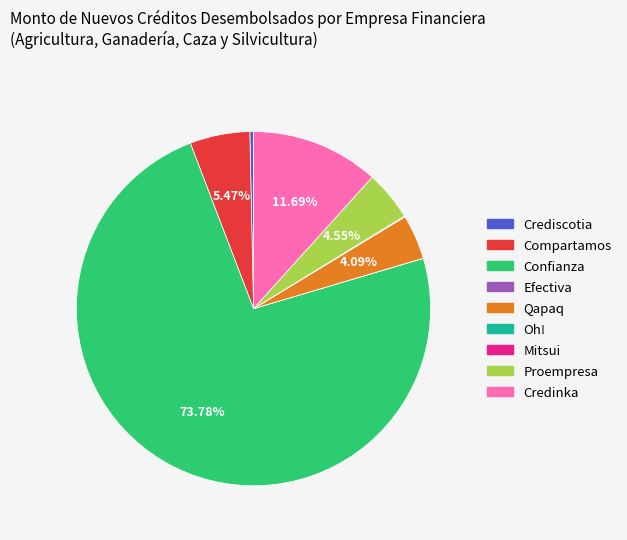

Is there any slice that represents more than half of the pie?

Yes